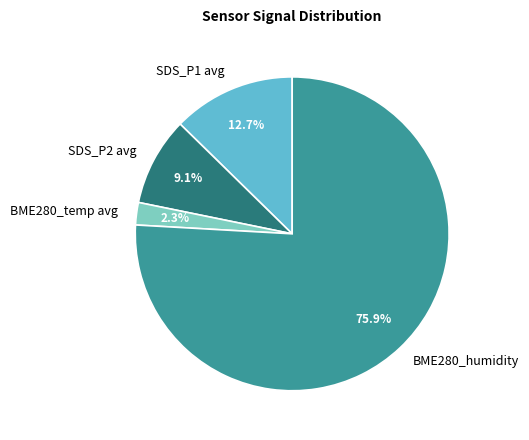

Combined, what portion of the pie is BME280_temp avg and SDS_P1 avg?

15.0%